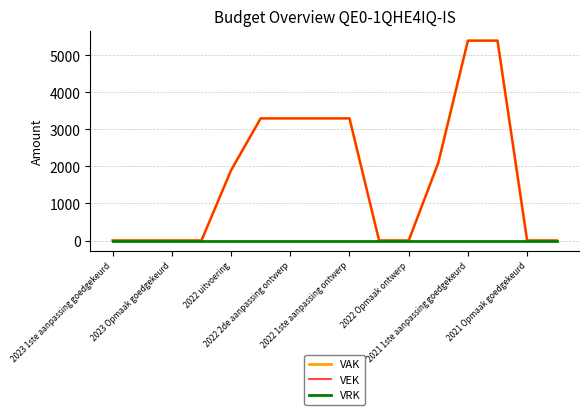

How many data points in VAK are less than 1896?

8